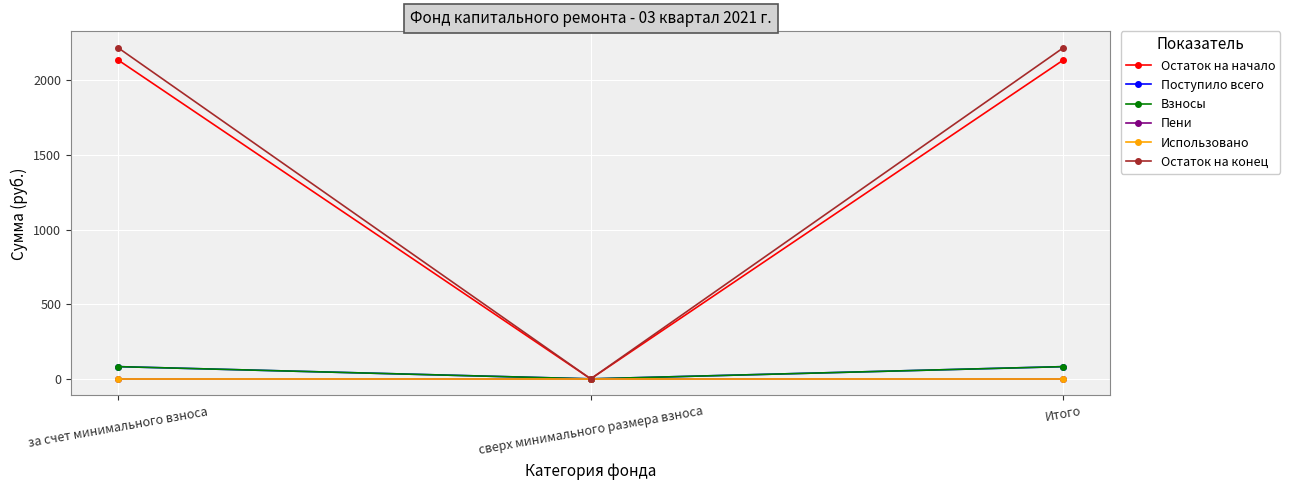

Does the chart display data point markers on the line(s)?

Yes